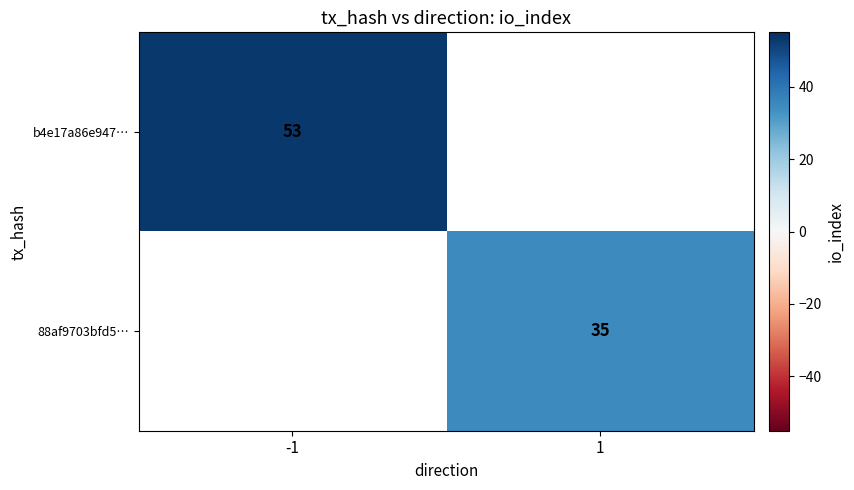

Which series has the widest spread of values?

b4e17a86e947…